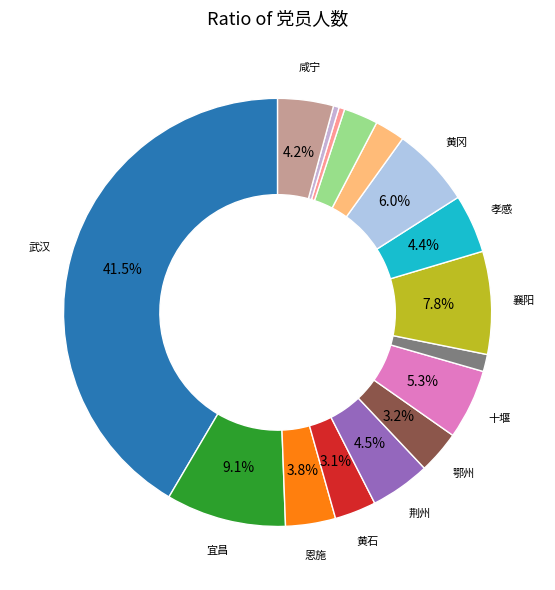

To the nearest percent, what is the difference between the largest and smallest slice percentages?

41%